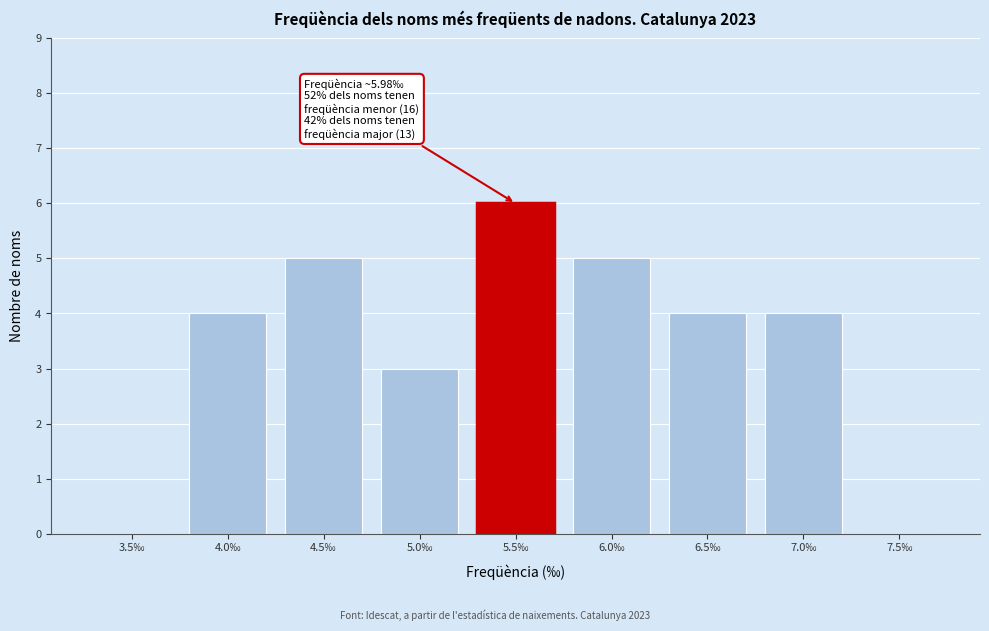

Reading right to left, extract all data points from this chart.

7.5‰=0	7.0‰=4	6.5‰=4	6.0‰=5	5.5‰=6	5.0‰=3	4.5‰=5	4.0‰=4	3.5‰=0